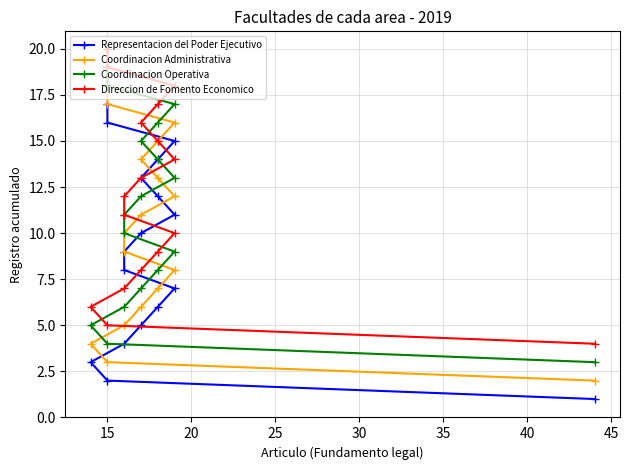

Is this an area chart (filled region under the line)?

No